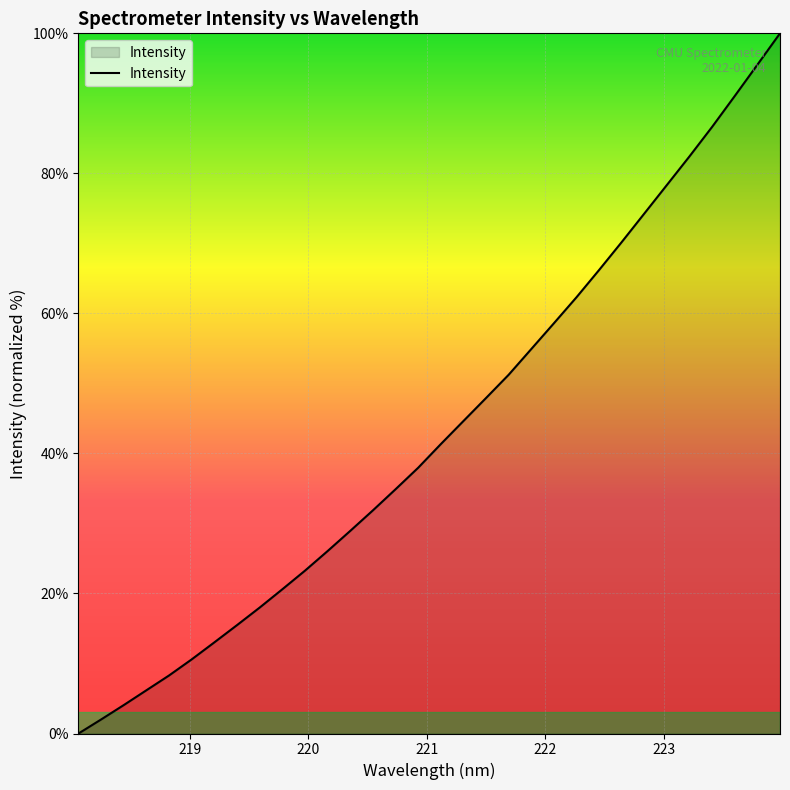

What is the greatest value displayed?

100.0